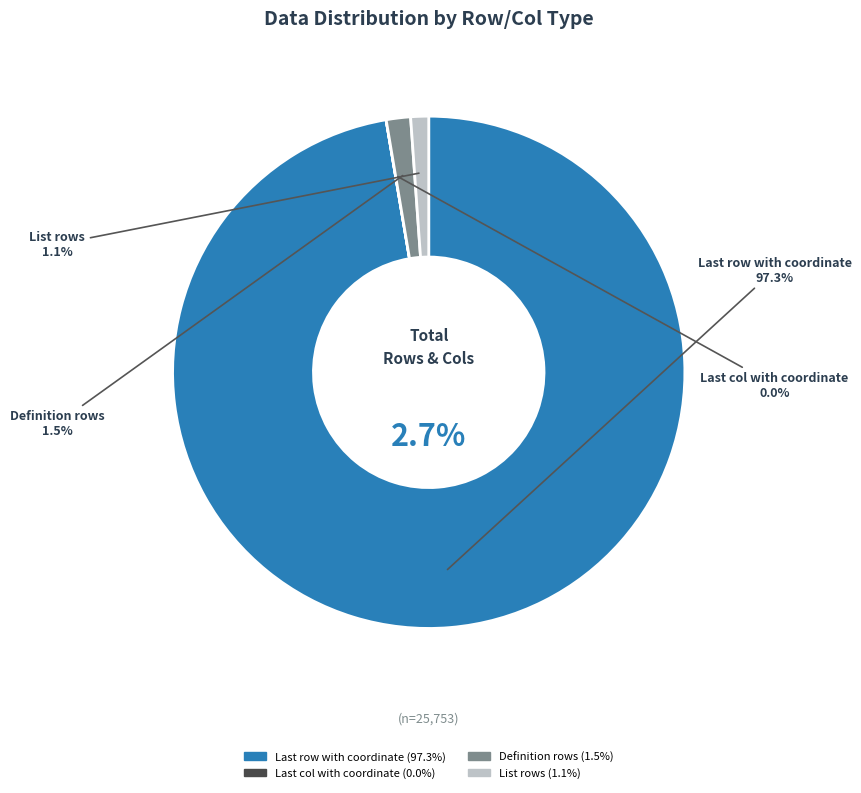

Which category has the smallest portion of the pie?

Last col with coordinate